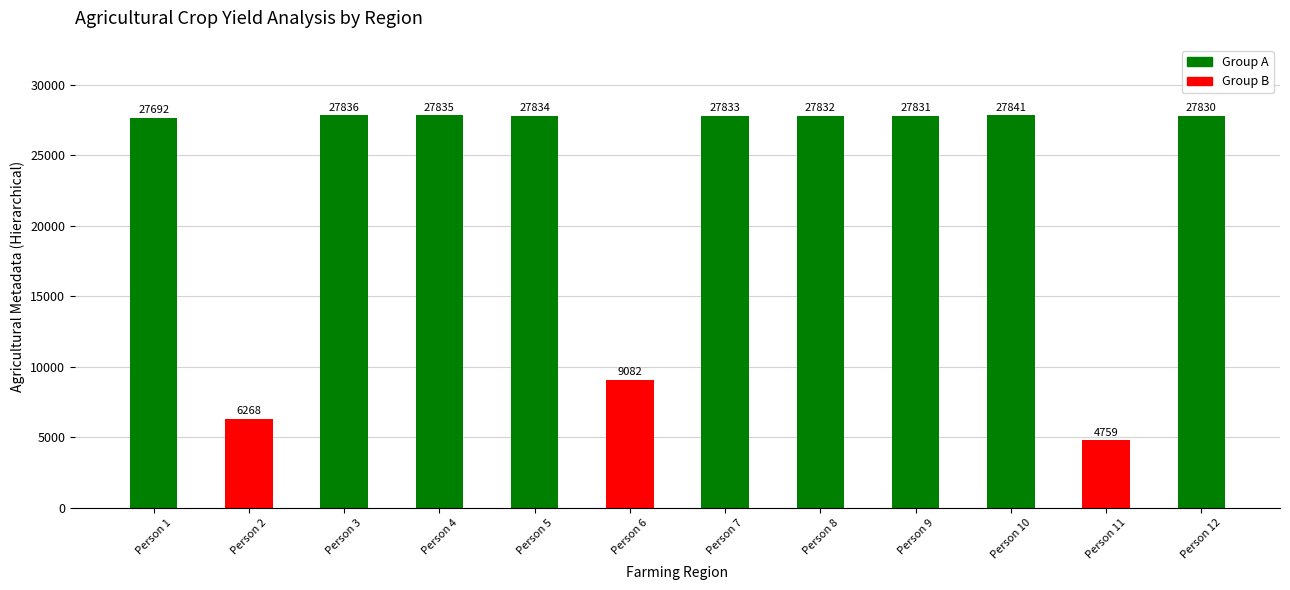

Is it true that the value at Person 11 is 8461?

False